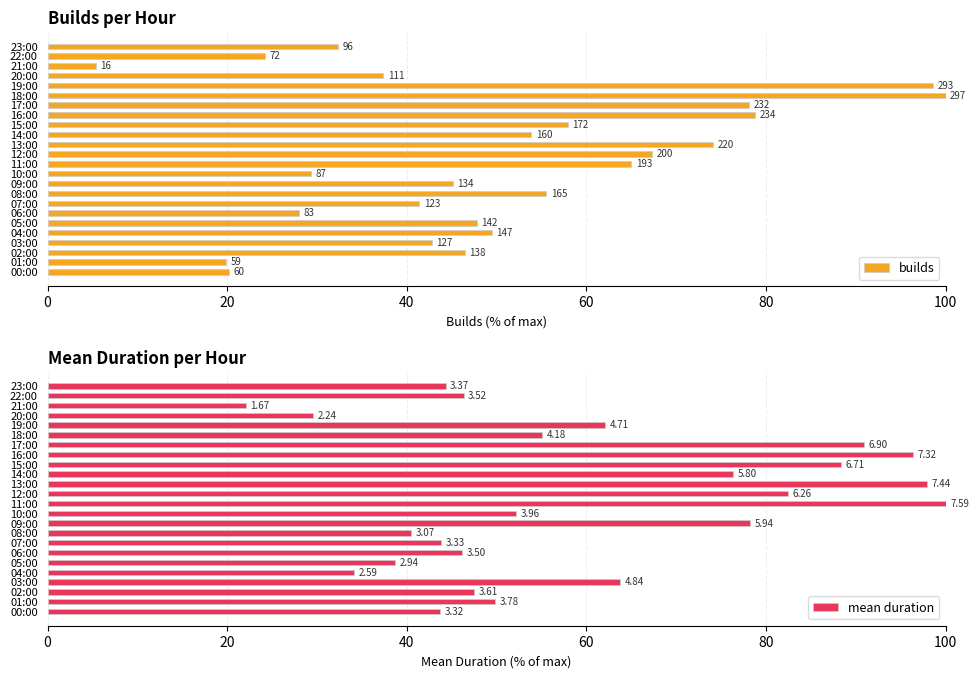

At which category is the sum across all series the highest?

16:00